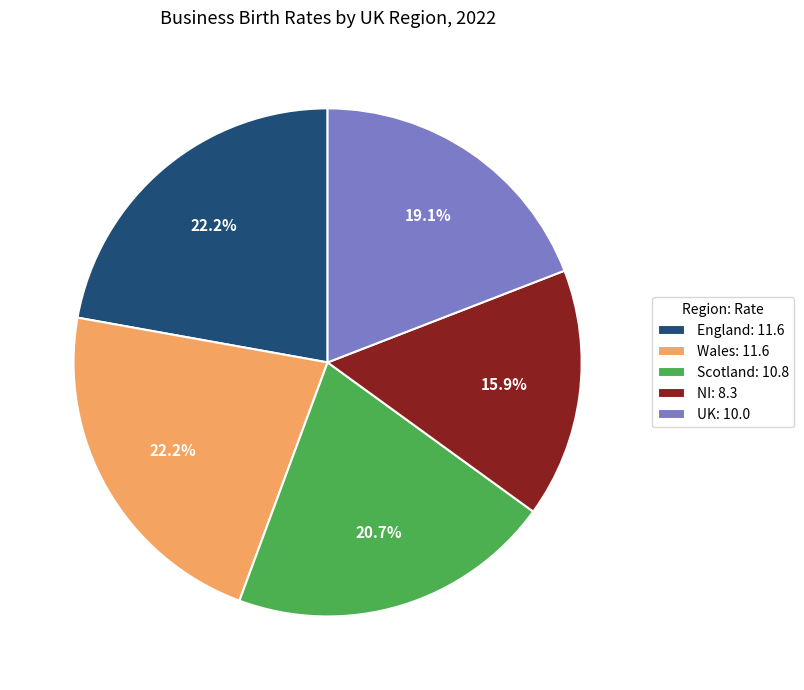

How many segments does this pie chart have?

5